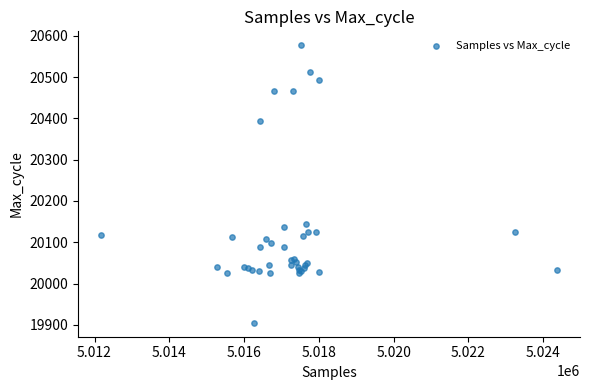

What Y value in the scatter plot is closest to 20241?

20145